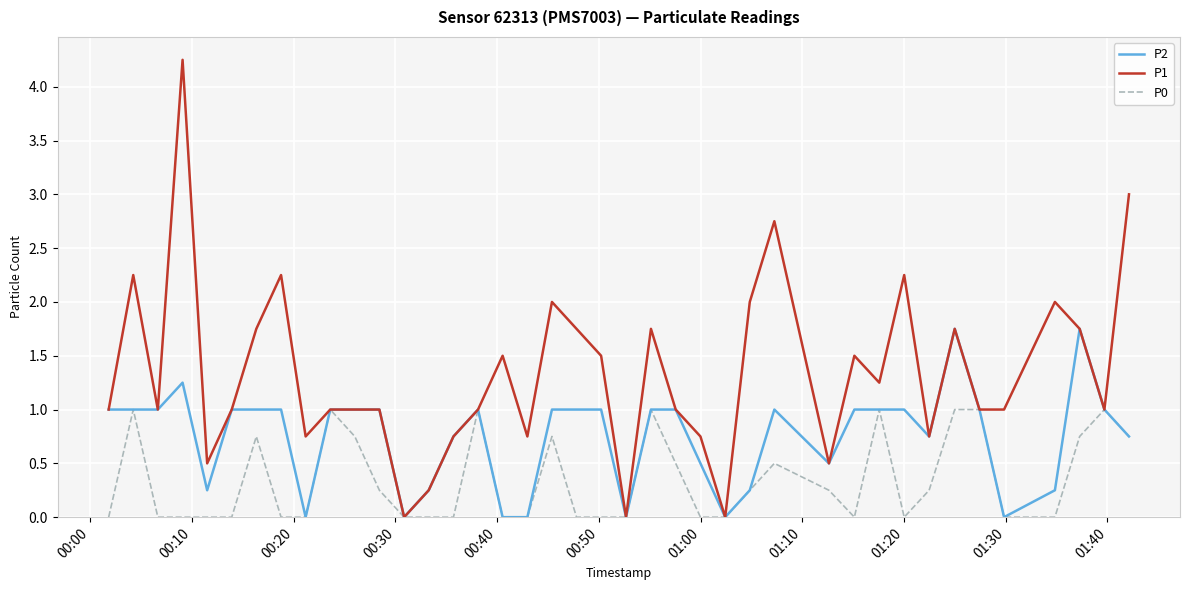

List the series in order of their peak value, lowest first.

P0, P2, P1